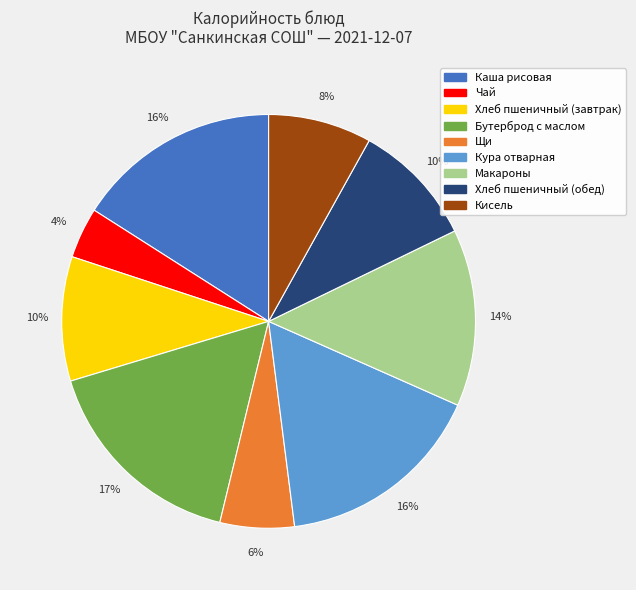

To the nearest percent, what is the average slice percentage?

11%